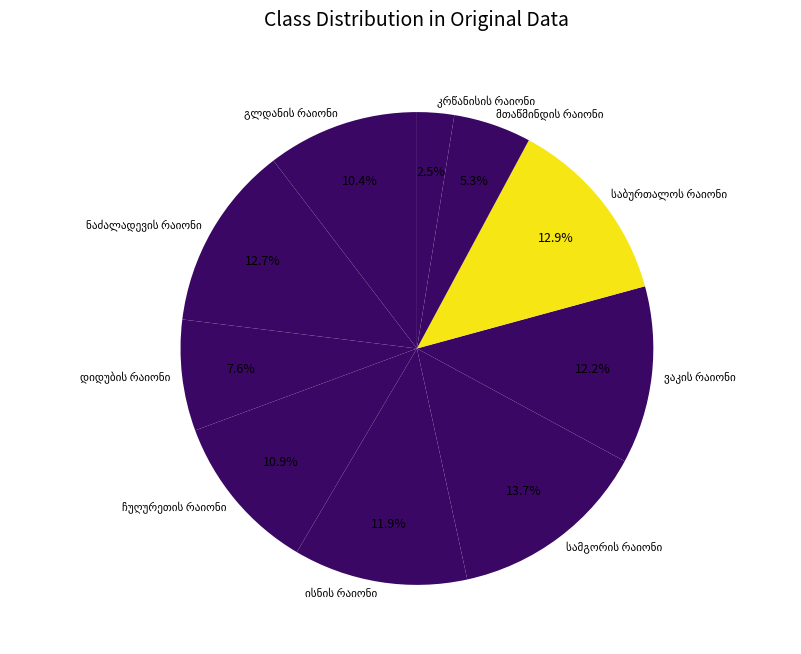

Is there a majority slice in this chart?

No